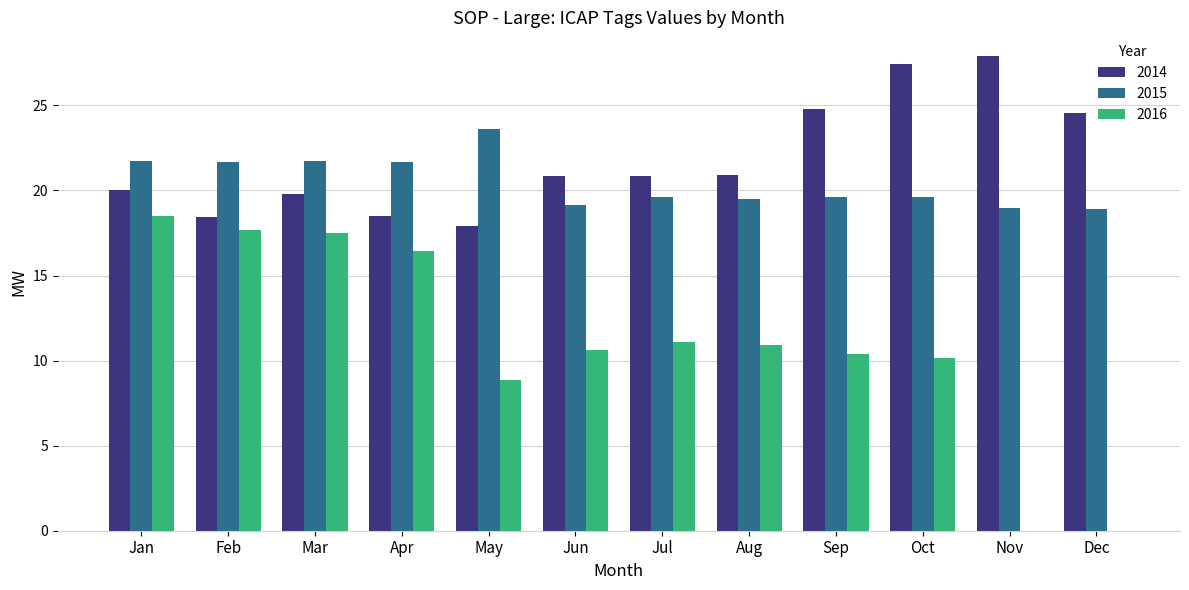

Is the value of 2016 at Aug greater than the value of 2015 at Sep?

No